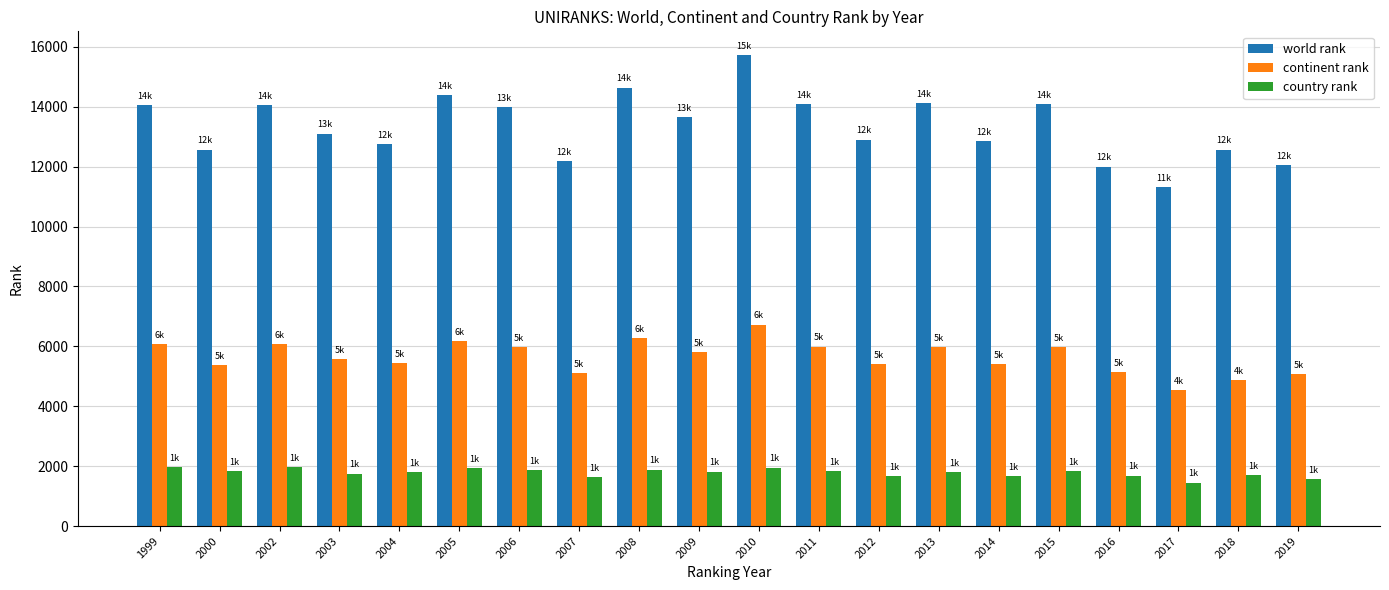

What is the difference between the second highest and second lowest values in the continent rank series?

1394